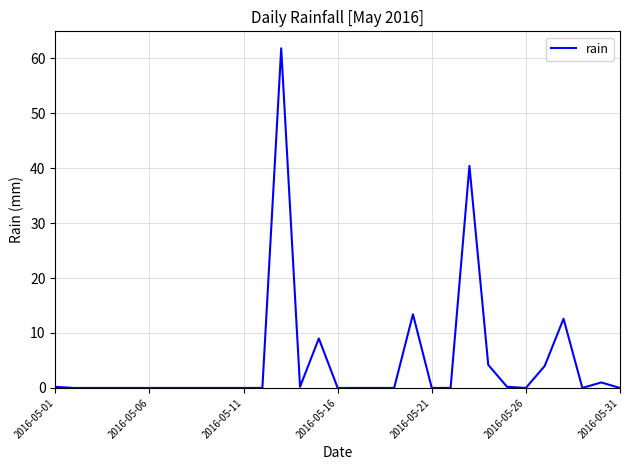

How many points are higher than both their immediate neighbors (excluding endpoints)?

6